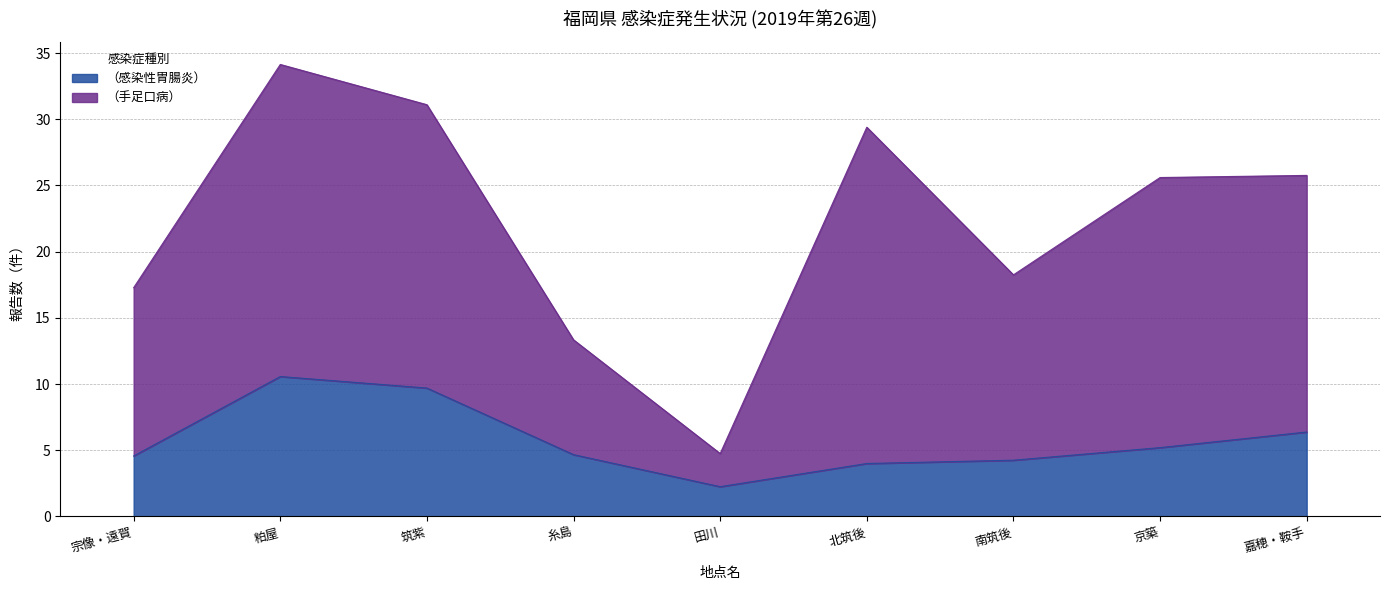

True or false: （感染性胃腸炎） has a value of 10.6 at 粕屋.

True